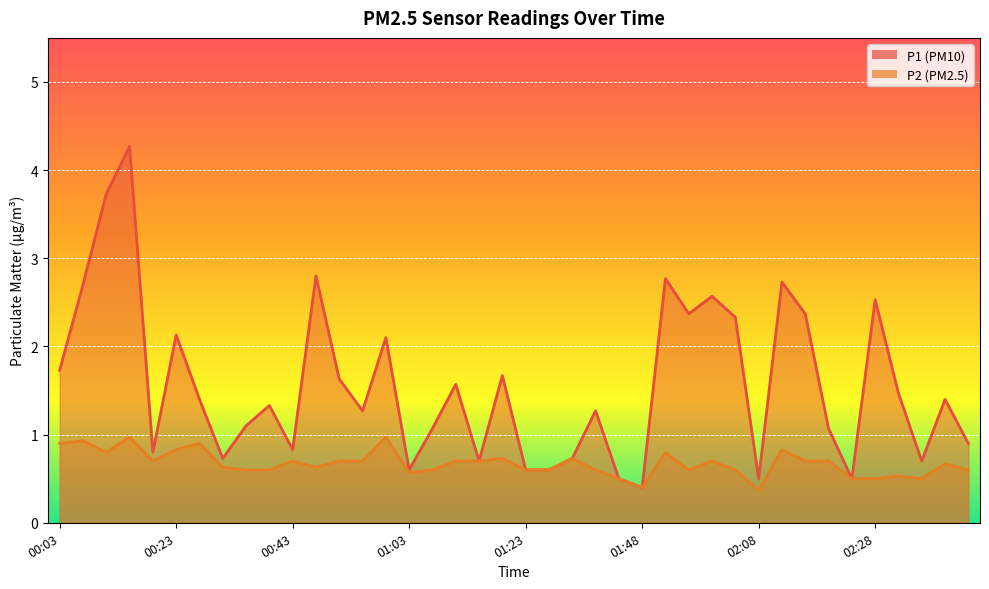

Reading left to right, what are all the values shown in this chart?

P1: 1.7	2.7	3.7	4.3	0.8	2.1	1.4	0.7	1.1	1.3	0.8	2.8	1.6	1.3	2.1	0.6	1.1	1.6	0.7	1.7	0.6	0.6	0.7	1.3	0.5	0.4	2.8	2.4	2.6	2.3	0.5	2.7	2.4	1.1	0.5	2.5	1.5	0.7	1.4	0.9
P2: 0.9	0.9	0.8	1.0	0.7	0.8	0.9	0.6	0.6	0.6	0.7	0.6	0.7	0.7	1.0	0.6	0.6	0.7	0.7	0.7	0.6	0.6	0.7	0.6	0.5	0.4	0.8	0.6	0.7	0.6	0.4	0.8	0.7	0.7	0.5	0.5	0.5	0.5	0.7	0.6